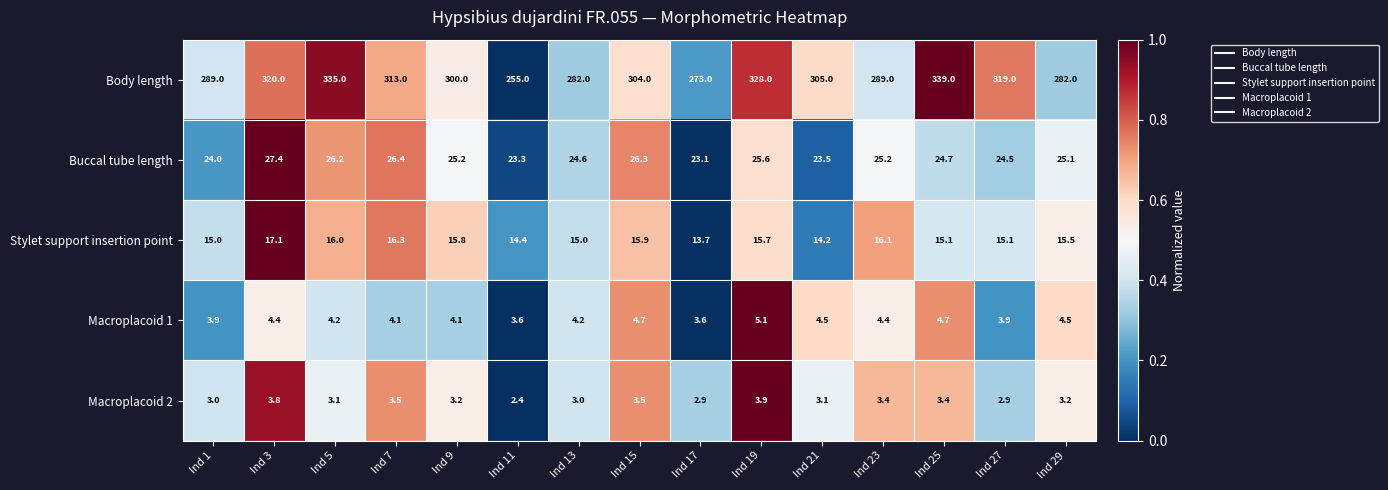

At which category is the sum across all series the highest?

Ind 25